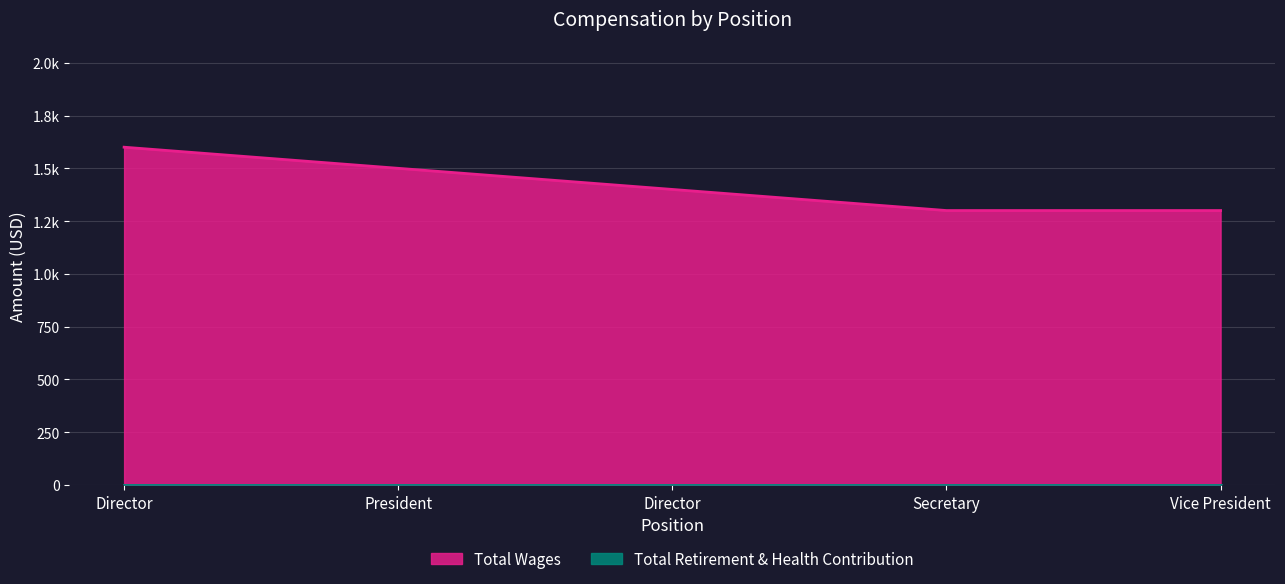

List the labels in order of value, smallest first.

Secretary, Vice President, Director, President, Director